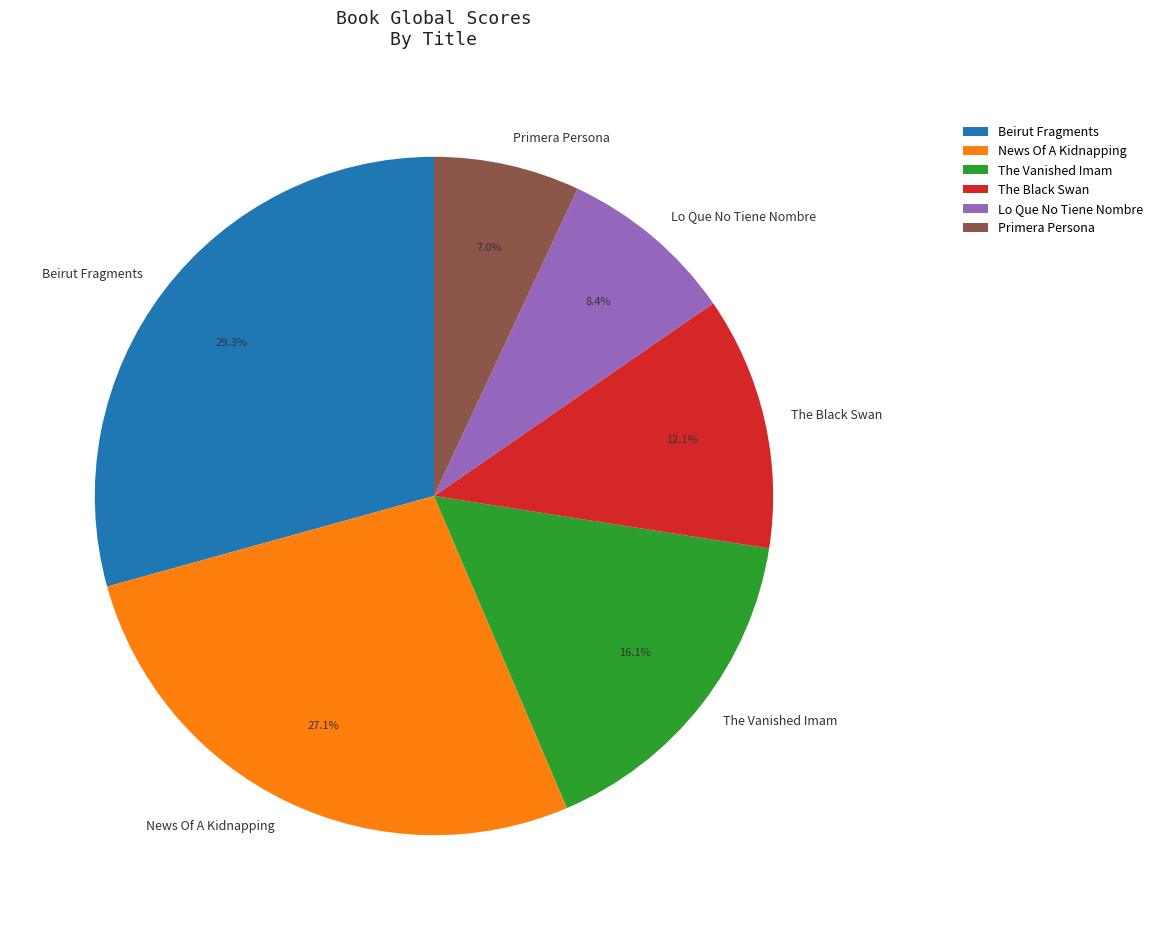

To the nearest percent, what percentage of the pie is Lo Que No Tiene Nombre?

8%